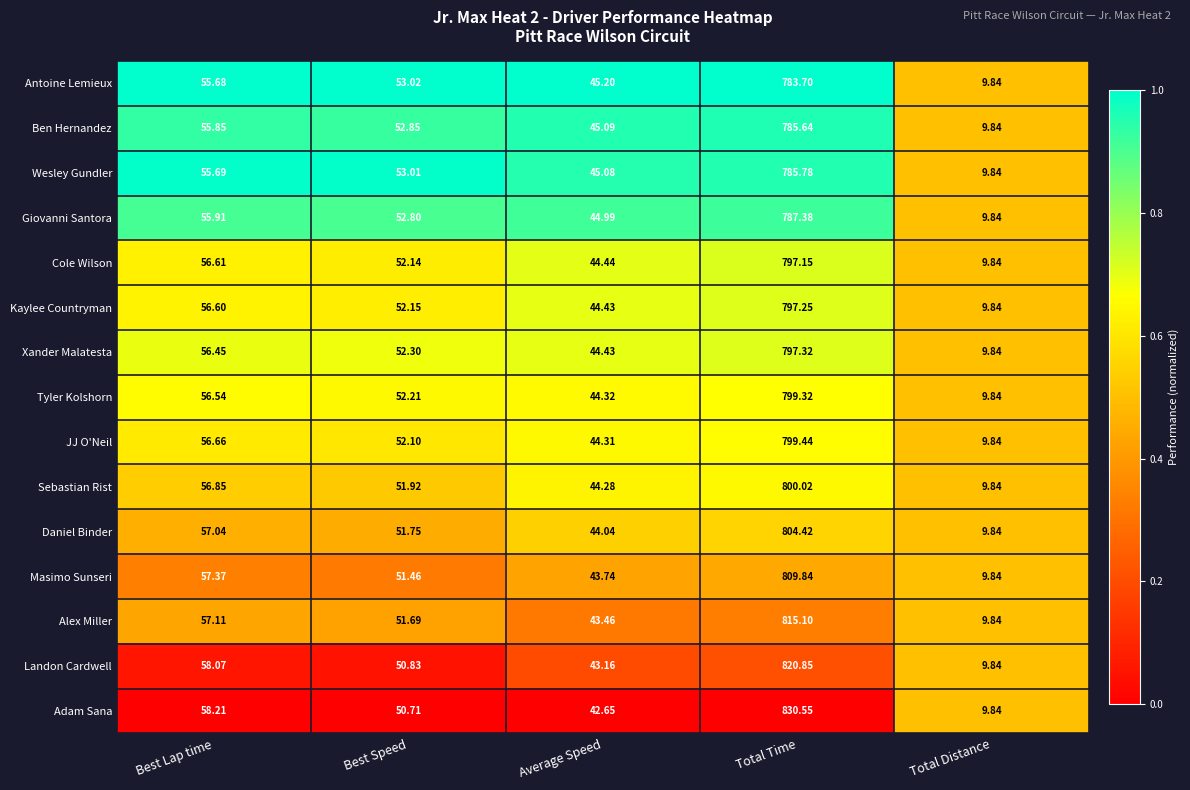

List the labels in order of Xander Malatesta value, smallest first.

Total Distance, Average Speed, Best Speed, Best Lap time, Total Time